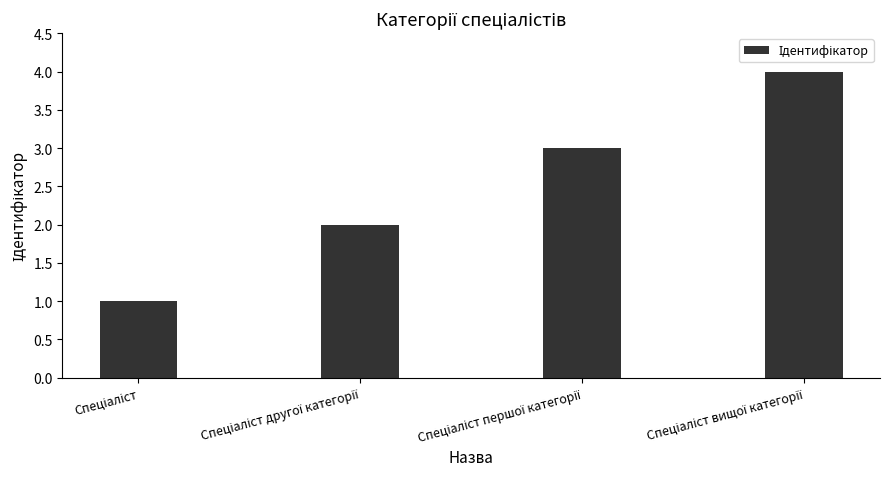

What is the greatest value displayed?

4